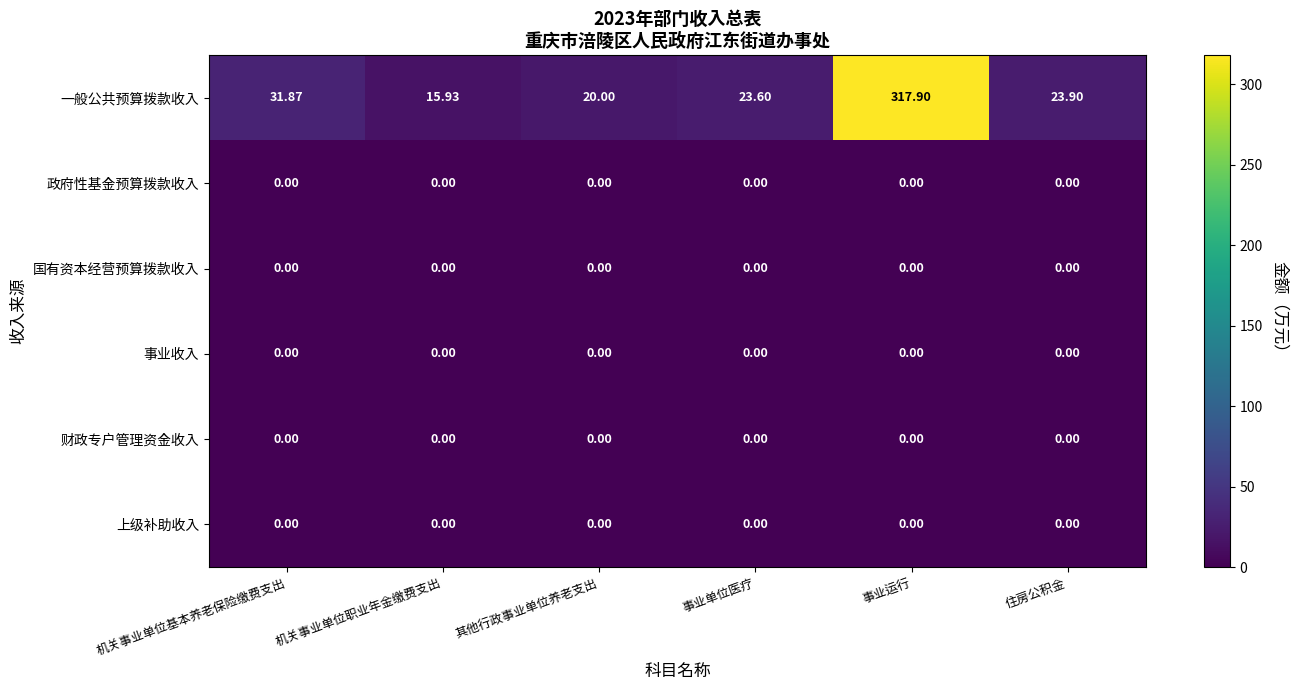

Between 其他行政事业单位养老支出 and 住房公积金, which series saw the biggest shift?

一般公共预算拨款收入